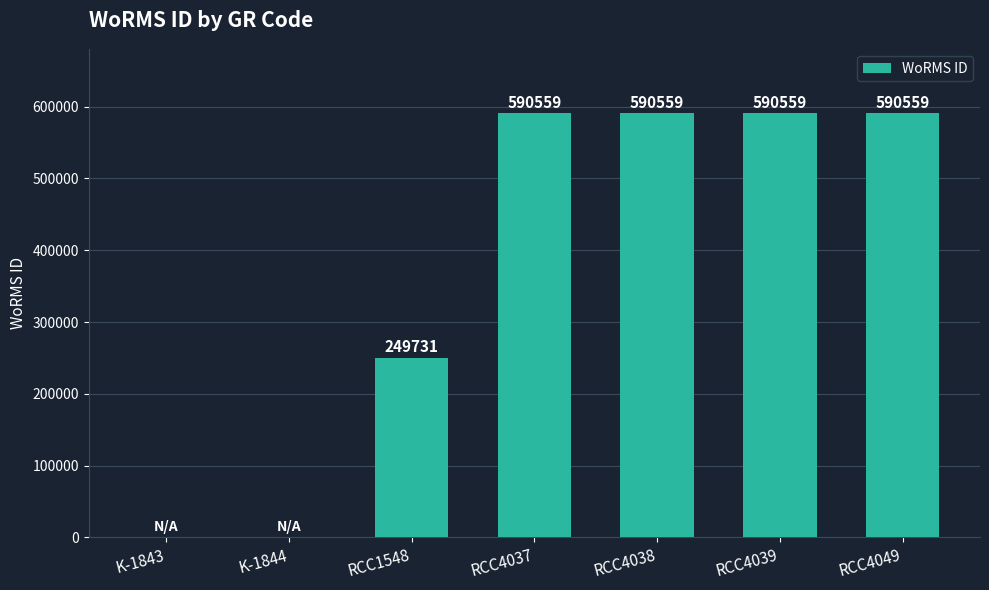

The chart shows a value of 590559 at RCC4037. True or false?

True